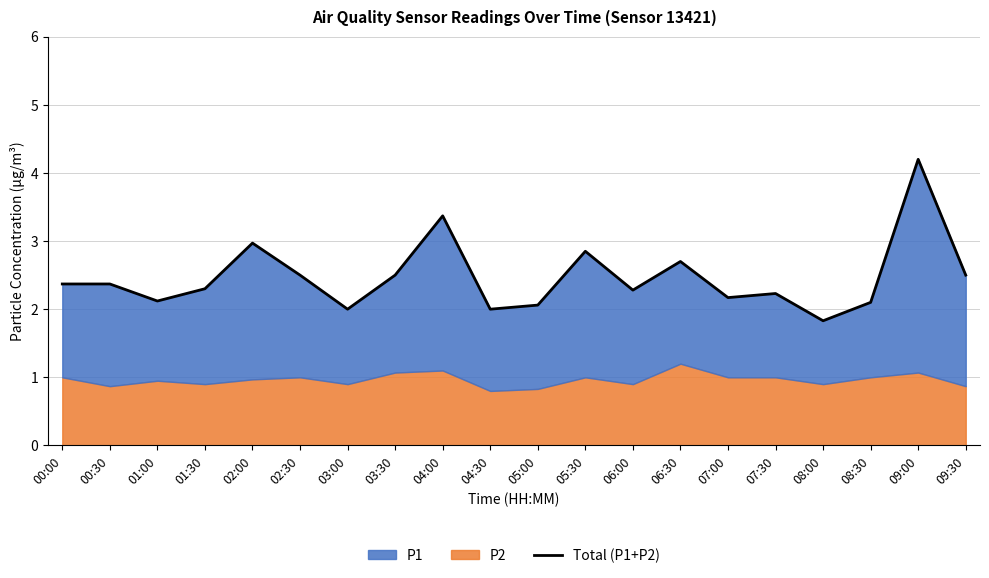

List the labels in order of value, smallest first.

08:00, 03:00, 04:30, 05:00, 08:30, 01:00, 07:00, 07:30, 06:00, 01:30, 00:00, 00:30, 02:30, 03:30, 09:30, 06:30, 05:30, 02:00, 04:00, 09:00